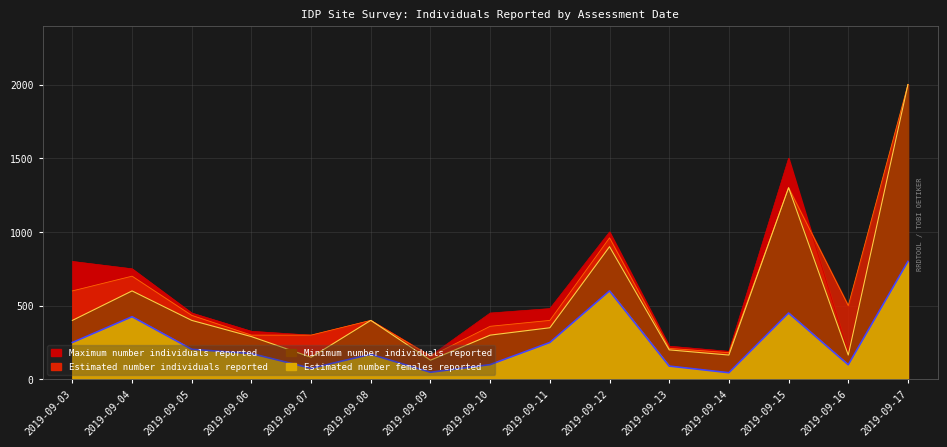

True or false: Maximum number individuals reported and Minimum number individuals reported cross at least once.

False